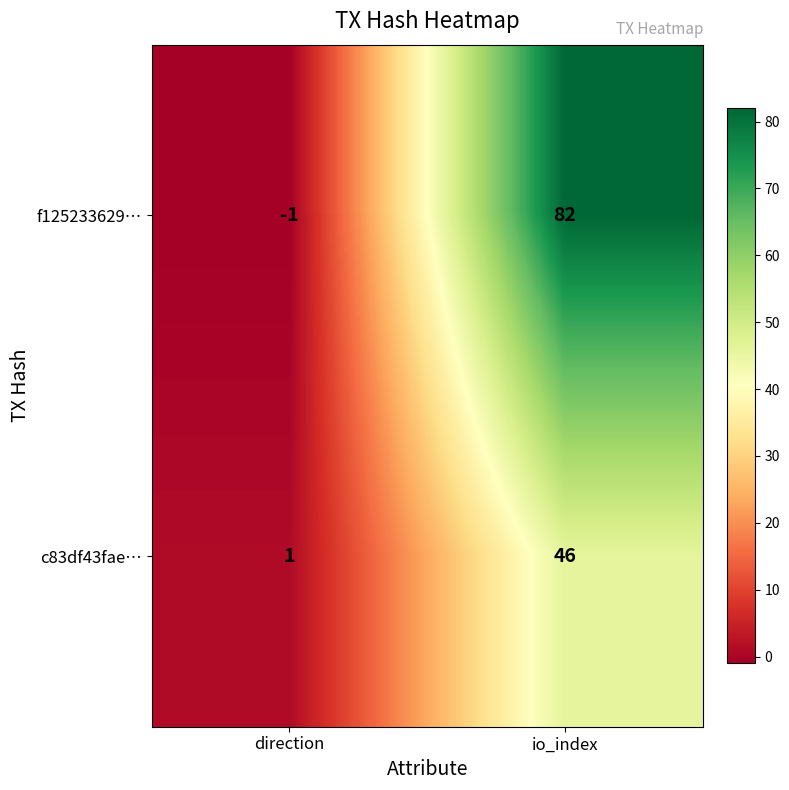

What is the average value of the c83df43fae… series?

24